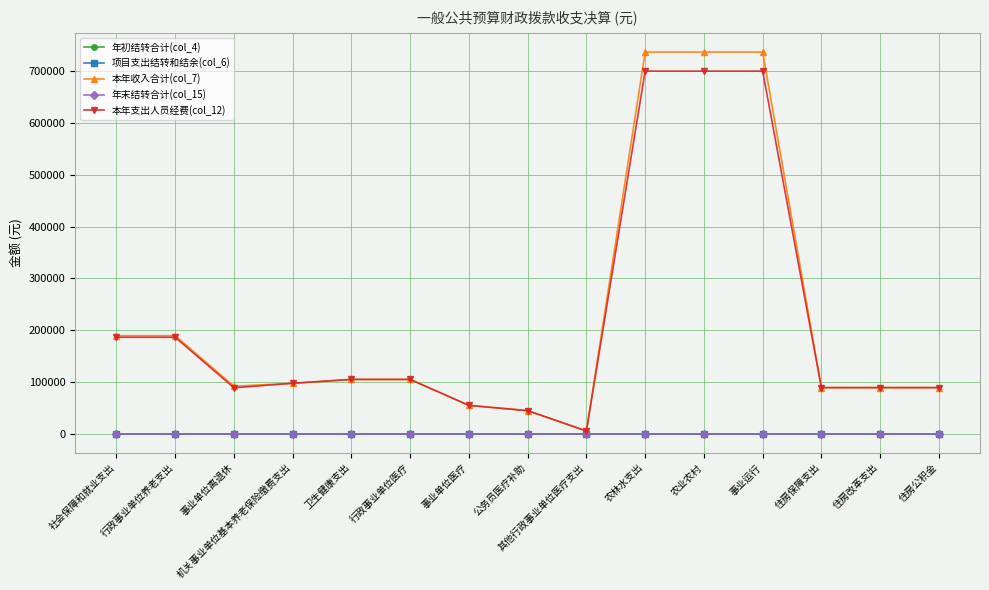

How many lines are shown in the chart?

5